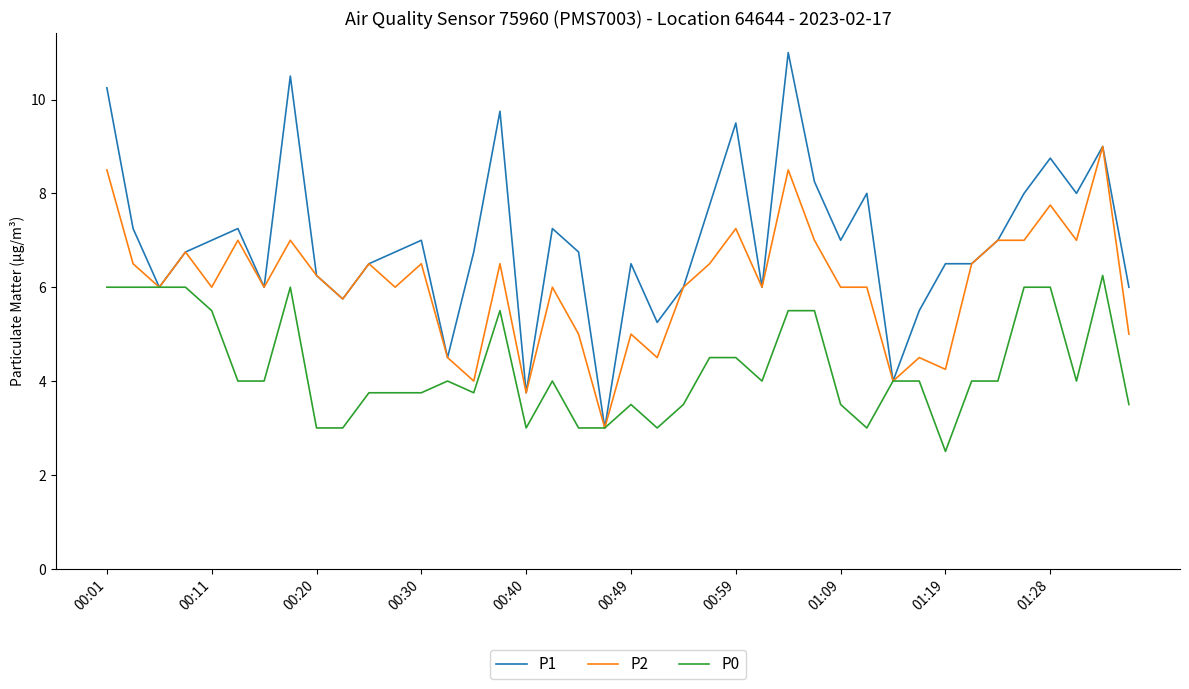

What is the minimum value for P2?

3.0